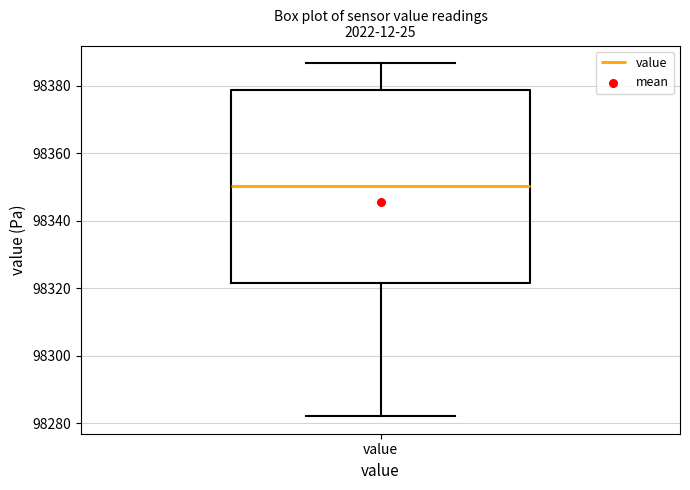

Read this box plot against the y-axis: the position of the median line, the range covered by the box, and the ends of both whiskers. The values are not printed on the chart, so give them approximately, as read against the axis.

median 98350, box 98322 to 98378, whiskers 98282 to 98386